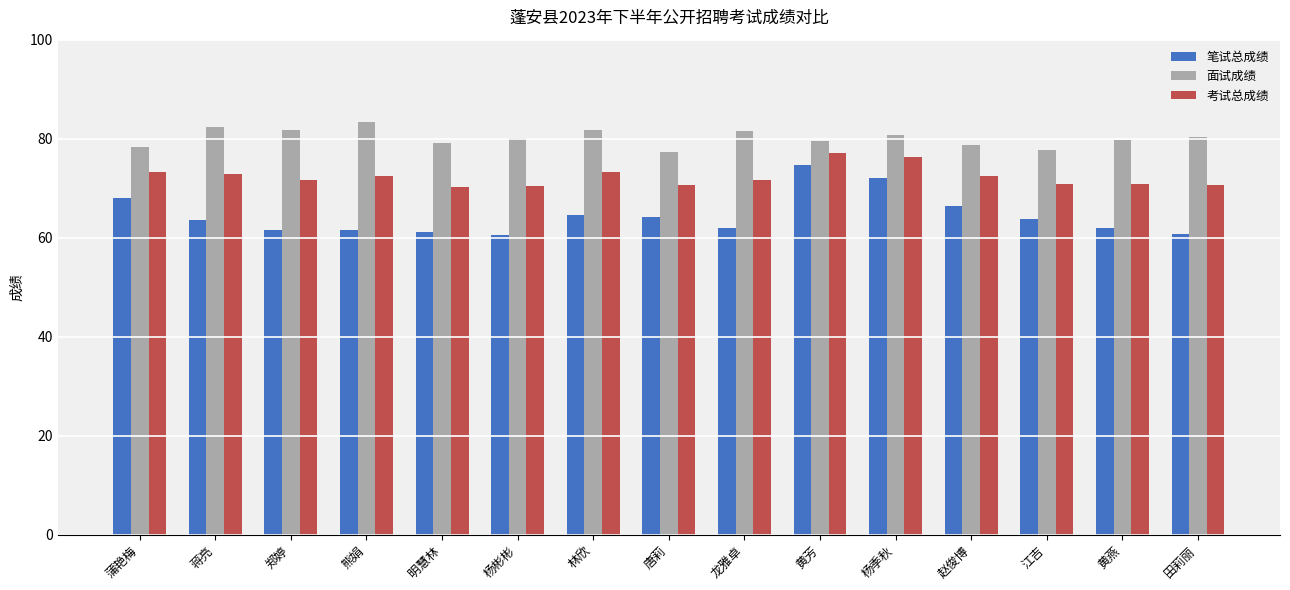

What is the difference between the maximum and second lowest values in the 笔试总成绩 series?

13.9